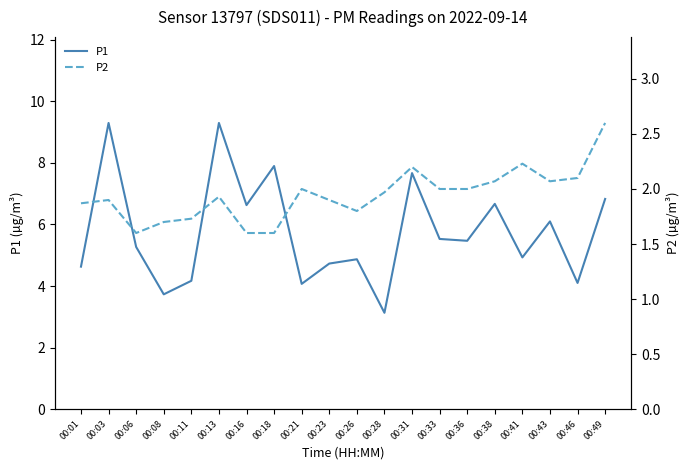

Where is the first local minimum for P2?

00:06